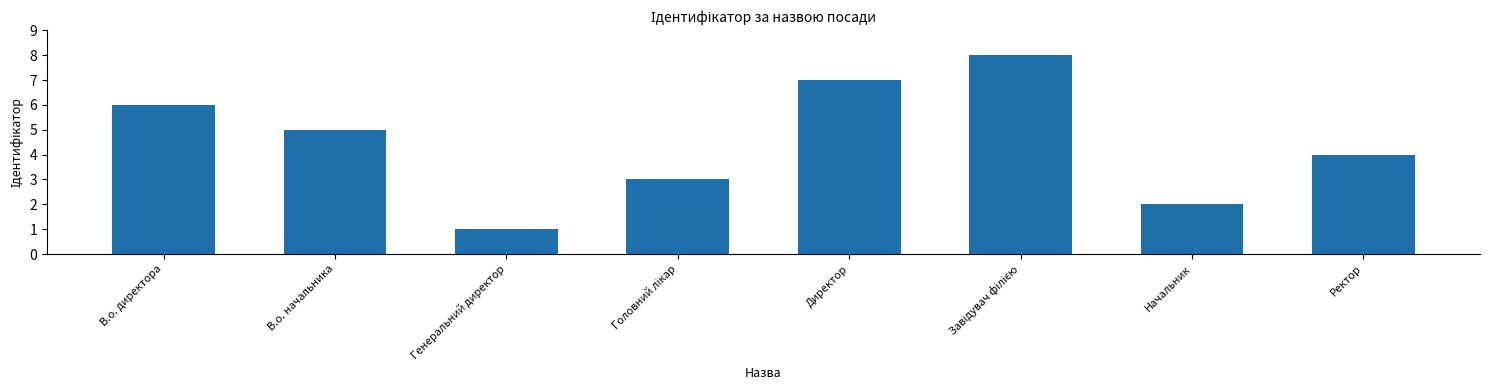

Where does the data first go above 5?

В.о. директора